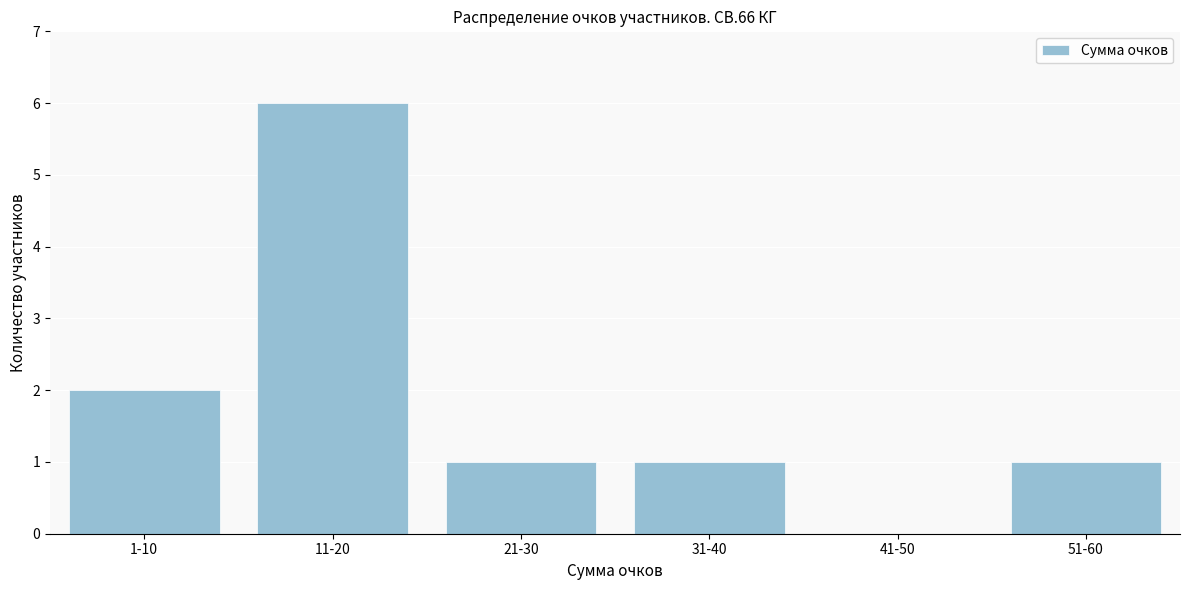

Reading left to right, extract all data points from this chart.

1-10=2	11-20=6	21-30=1	31-40=1	41-50=0	51-60=1